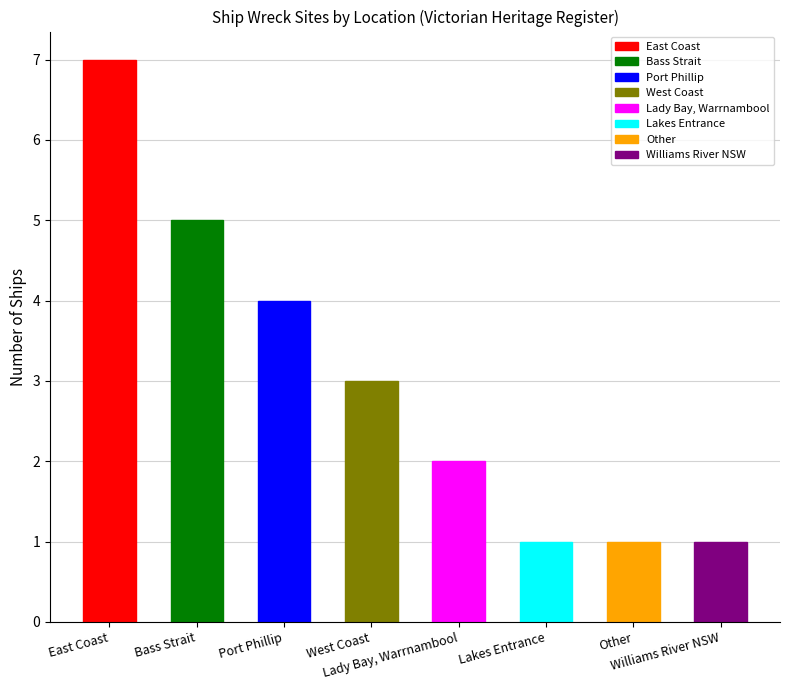

True or false: the data shows 5 at East Coast.

False